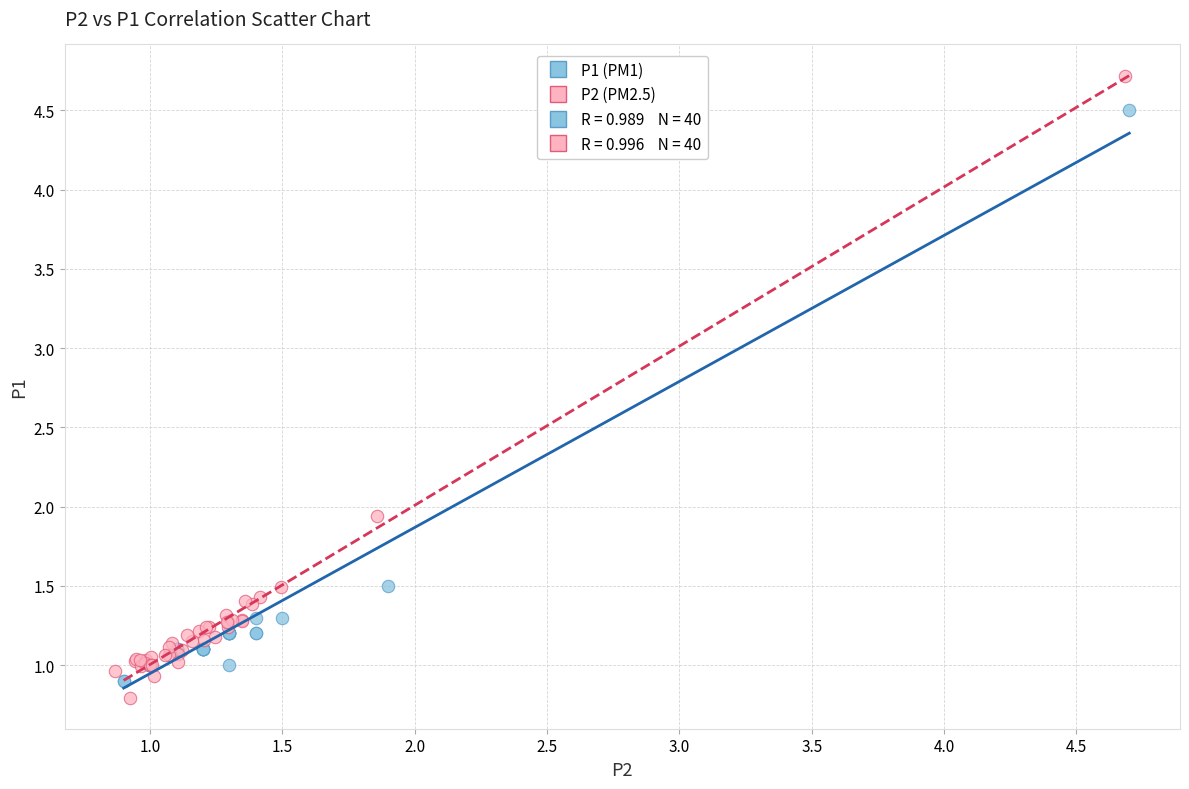

Which series has the largest Y range (max minus min)?

P2 (PM2.5)